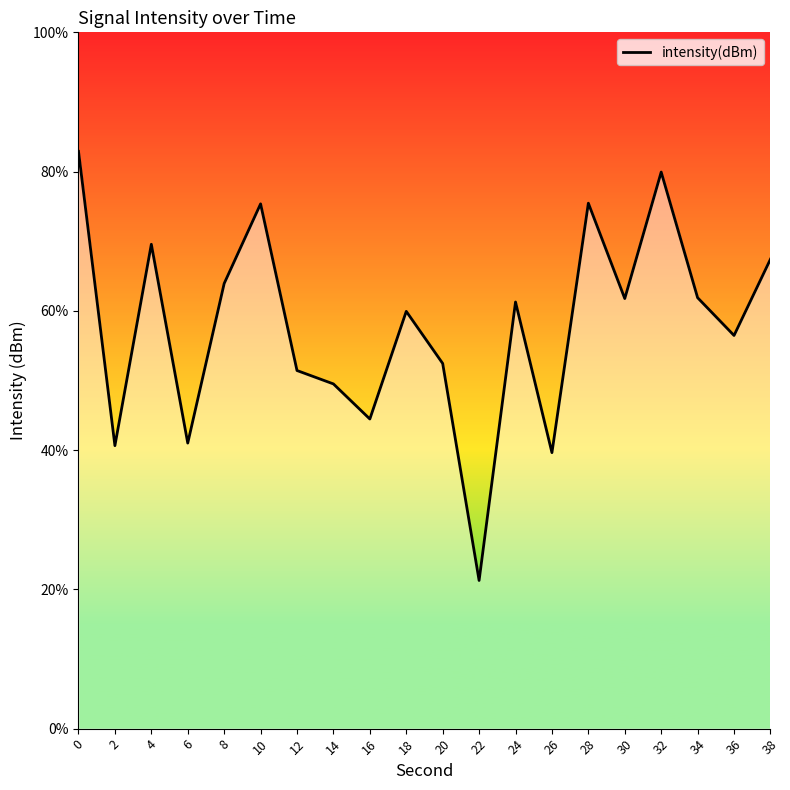

What is the value of the 4th point from the left?

-134.7